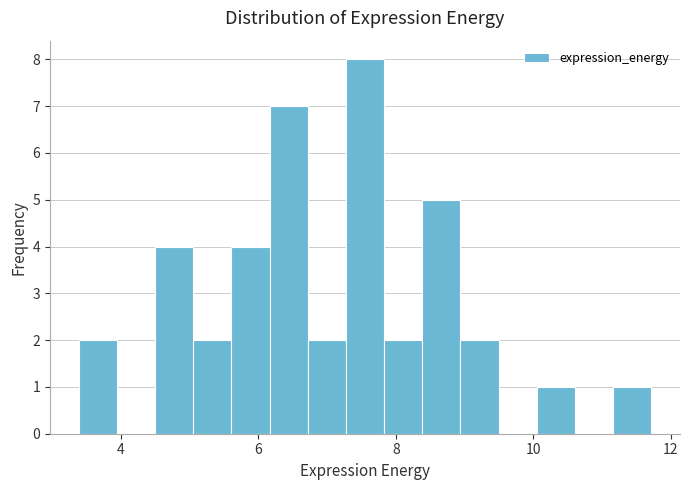

Around what value on the x-axis is the tallest bar? Give the approximate position of its centre, as read against the axis.

7.6